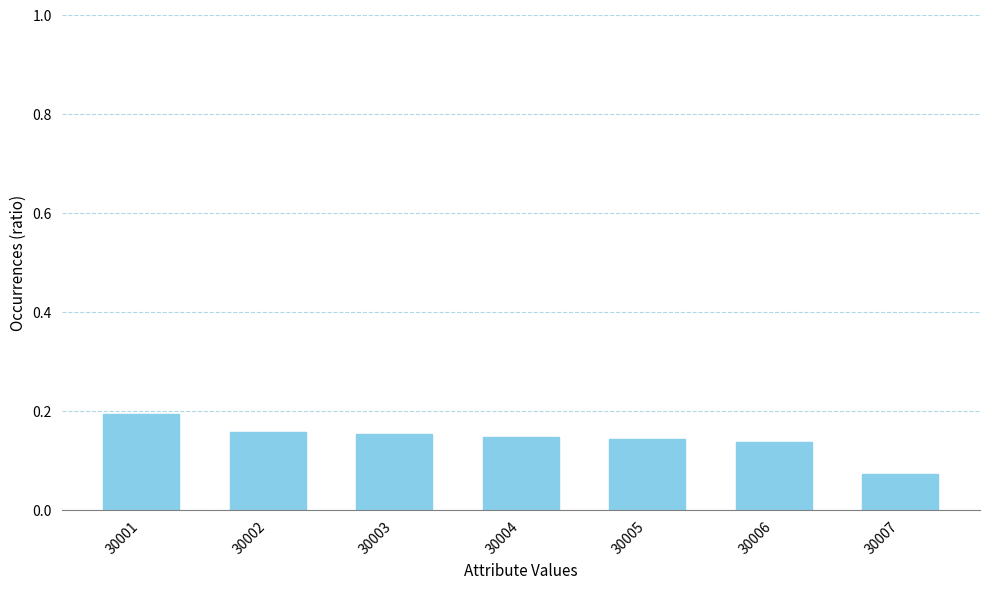

How many bars are there in total?

7